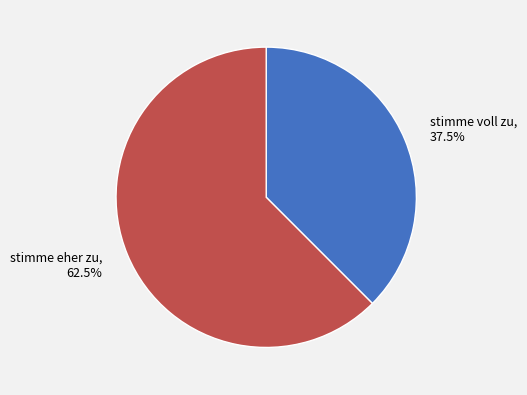

How much of the chart is everything except stimme eher zu, 62.5%?

37.5%